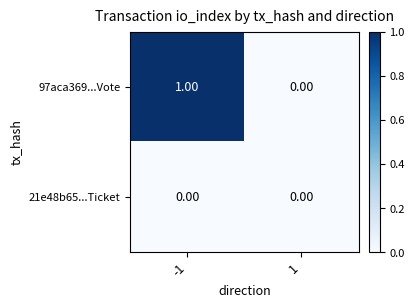

Count the number of categories in the chart.

2